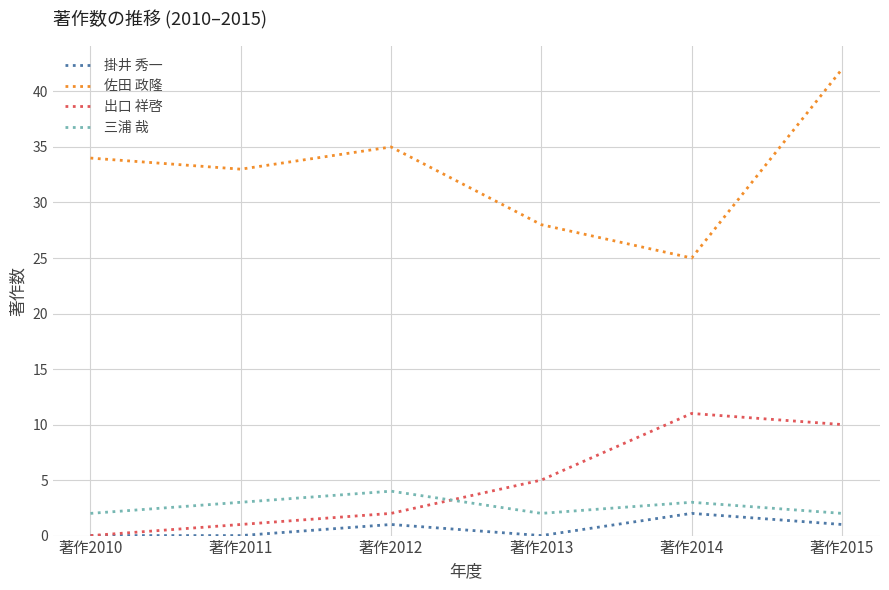

What value does the 三浦 哉 series have at 著作2011?

3